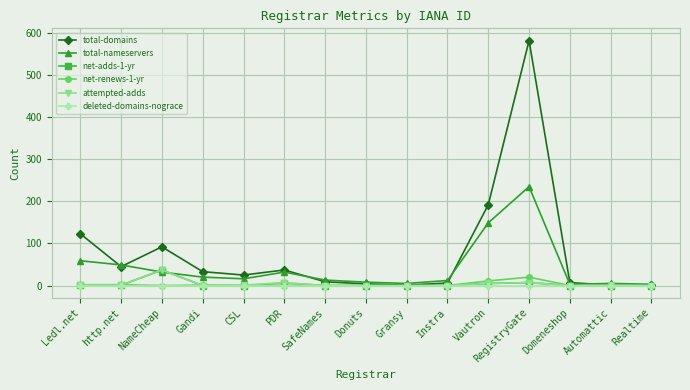

What is the label of the 11th point from the right?

CSL